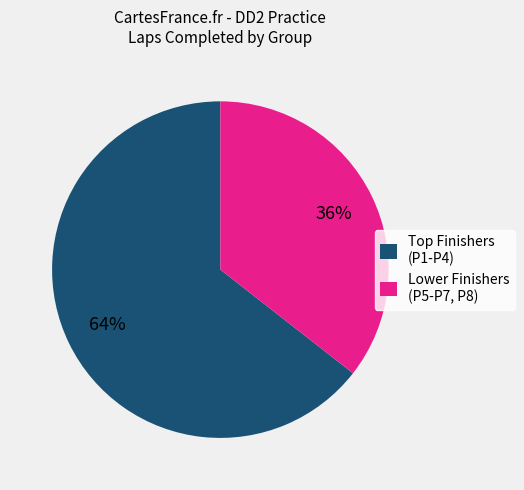

Is there a majority slice in this chart?

Yes